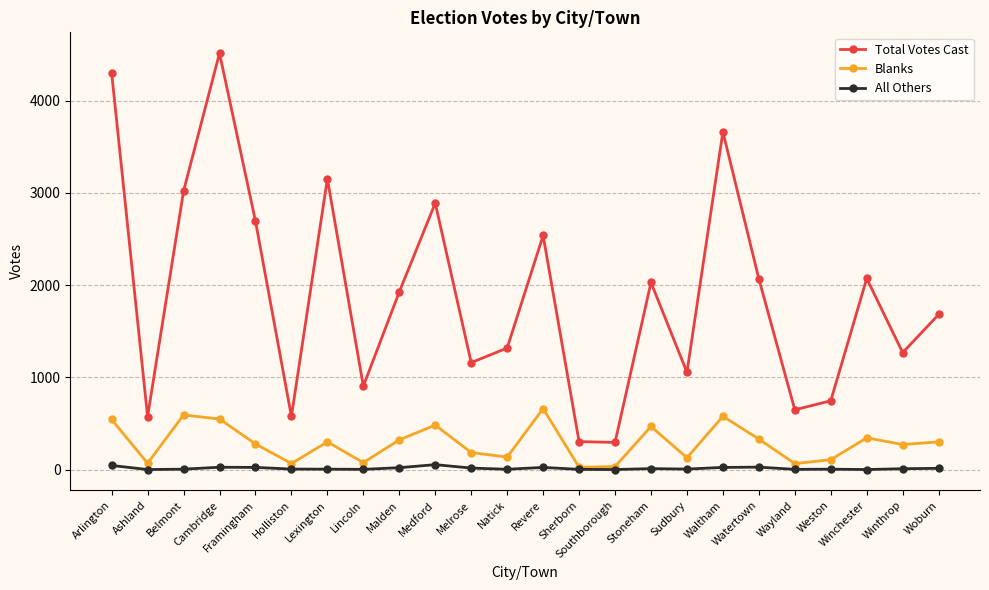

In Blanks, how many points are lower than both neighbors (excluding endpoints)?

8